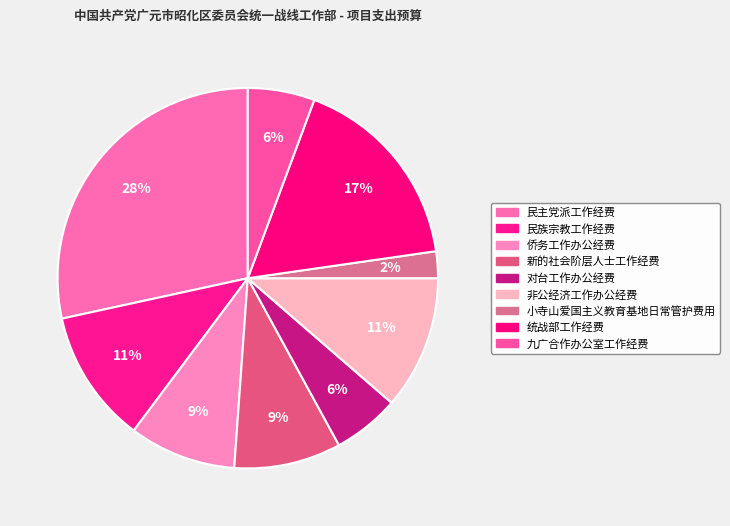

How many segments does this pie chart have?

9